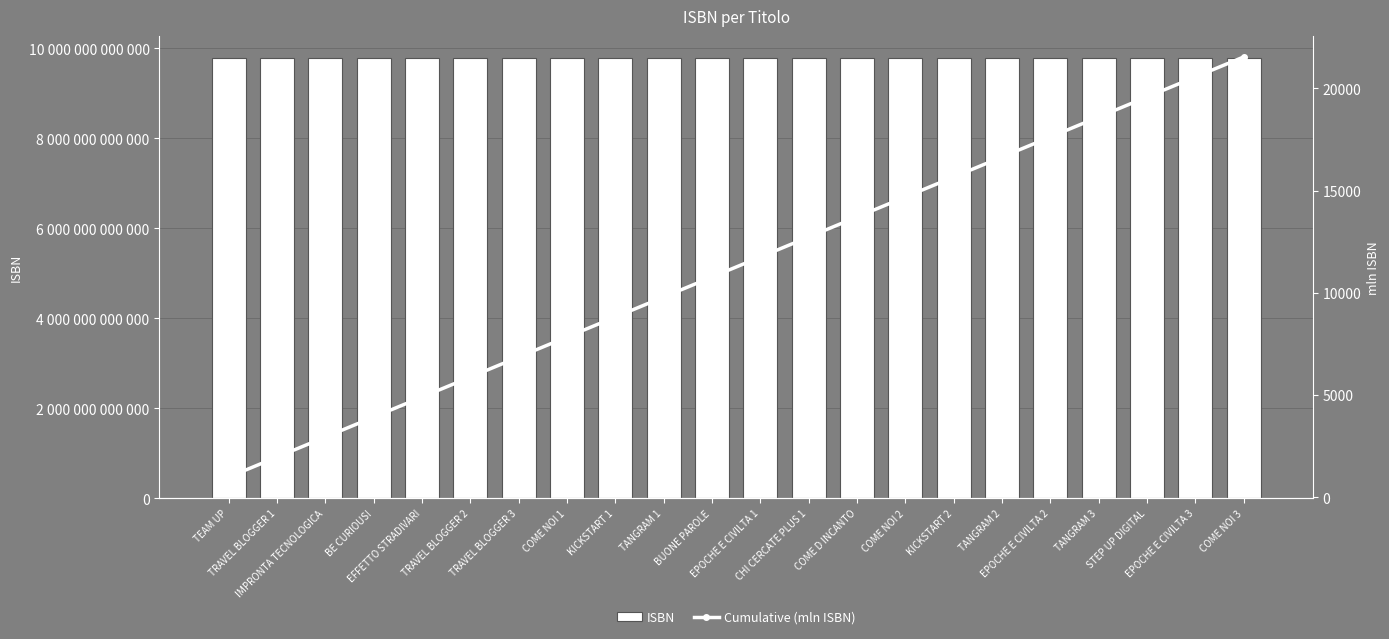

Which has a higher value, TANGRAM 1 or EPOCHE E CIVILTA 1?

TANGRAM 1